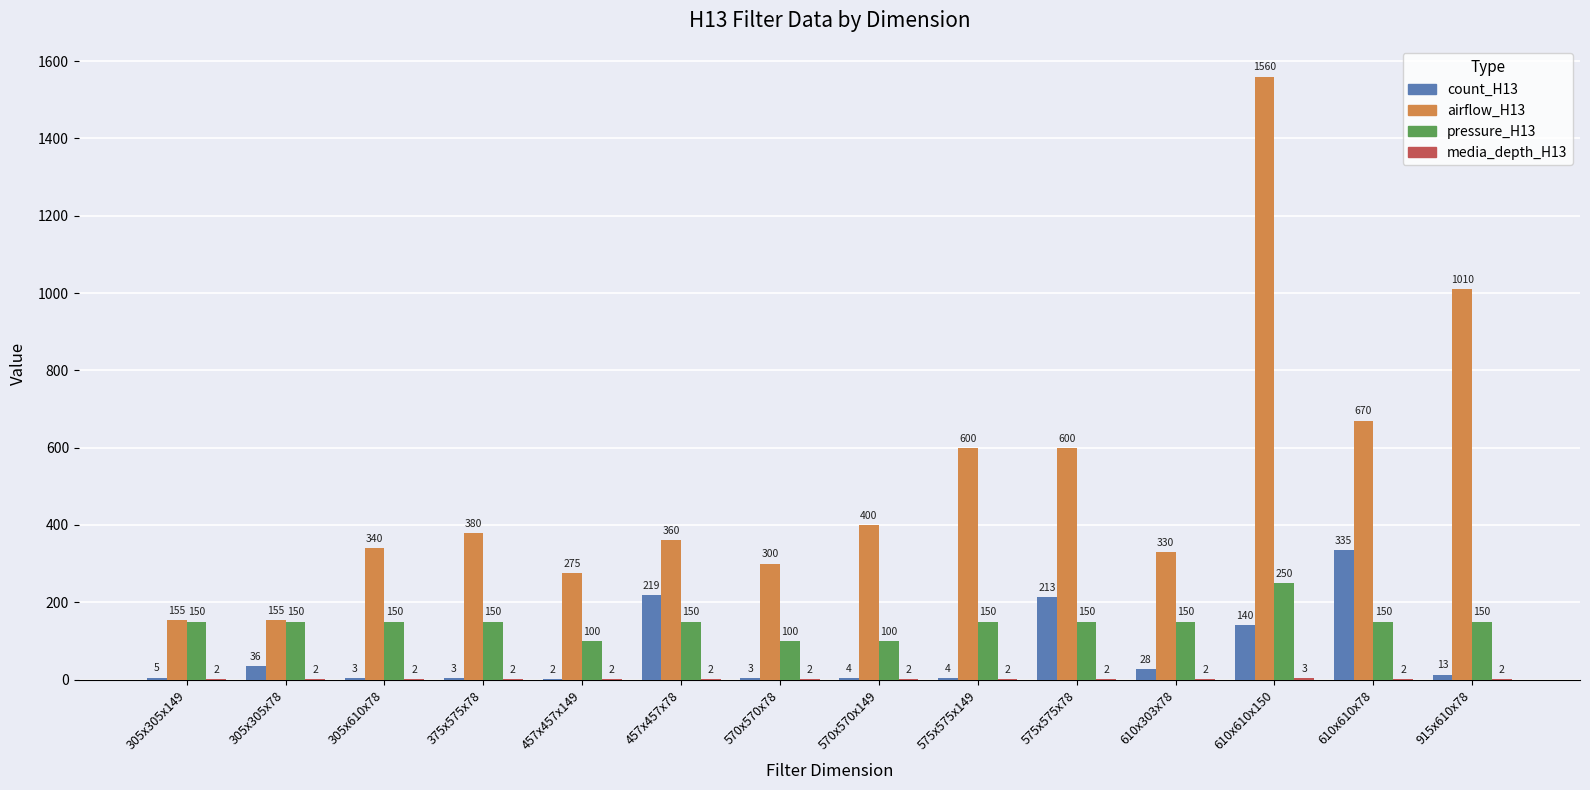

Is it true that count_H13 equals 3 at 570x570x78?

True